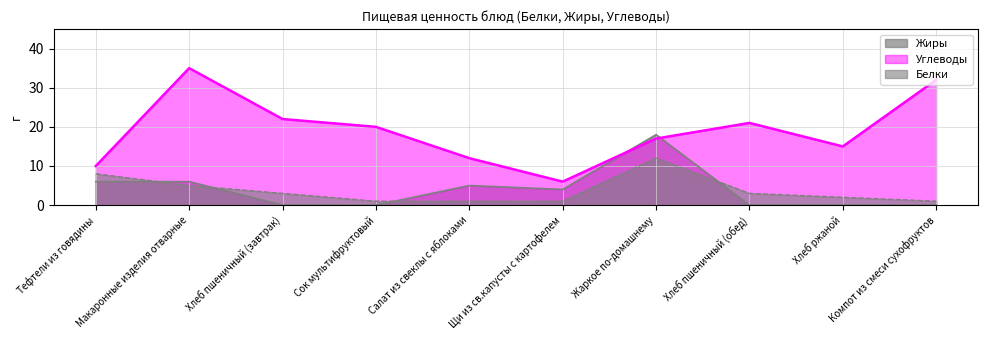

What is the label of the 6th point from the left?

Щи из св.капусты с картофелем